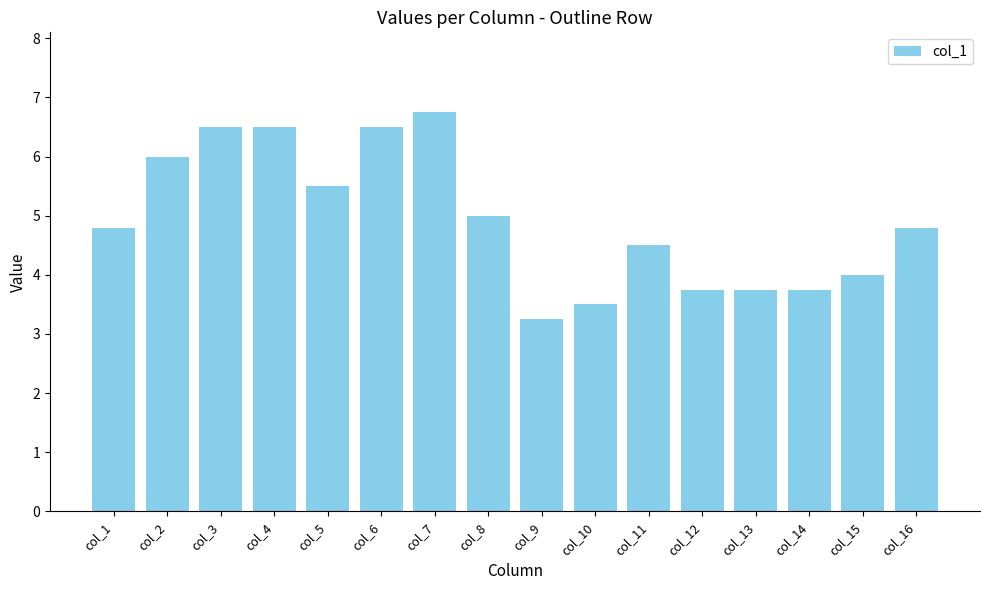

What is the value of the 1st bar from the left?

4.8